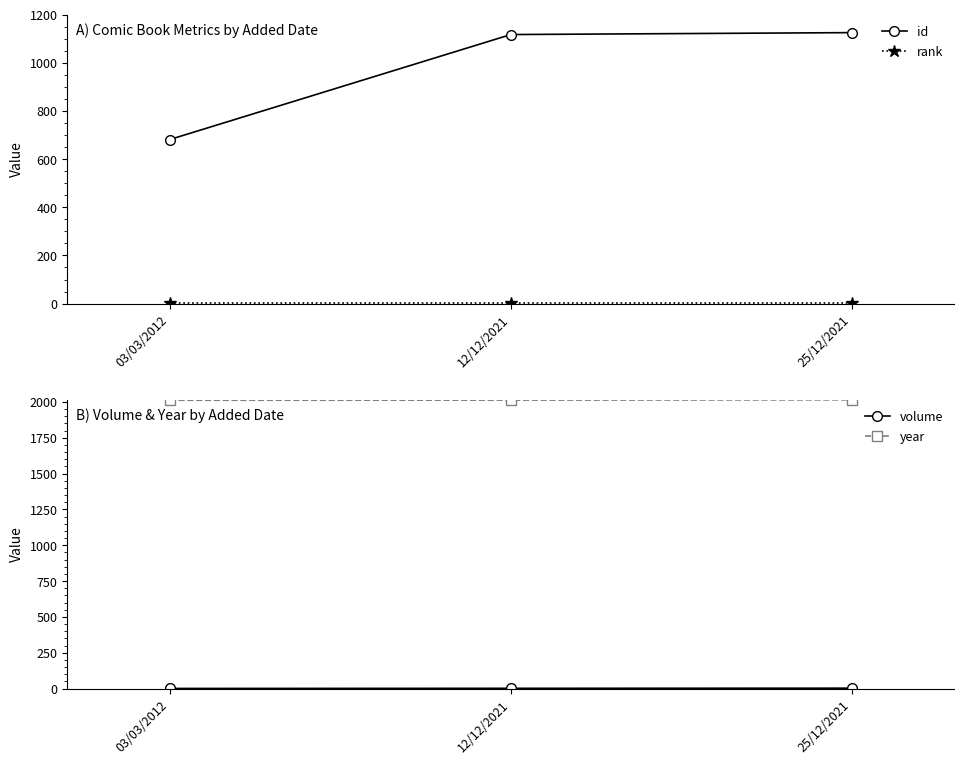

The year series shows 2012 at 12/12/2021. True or false?

True